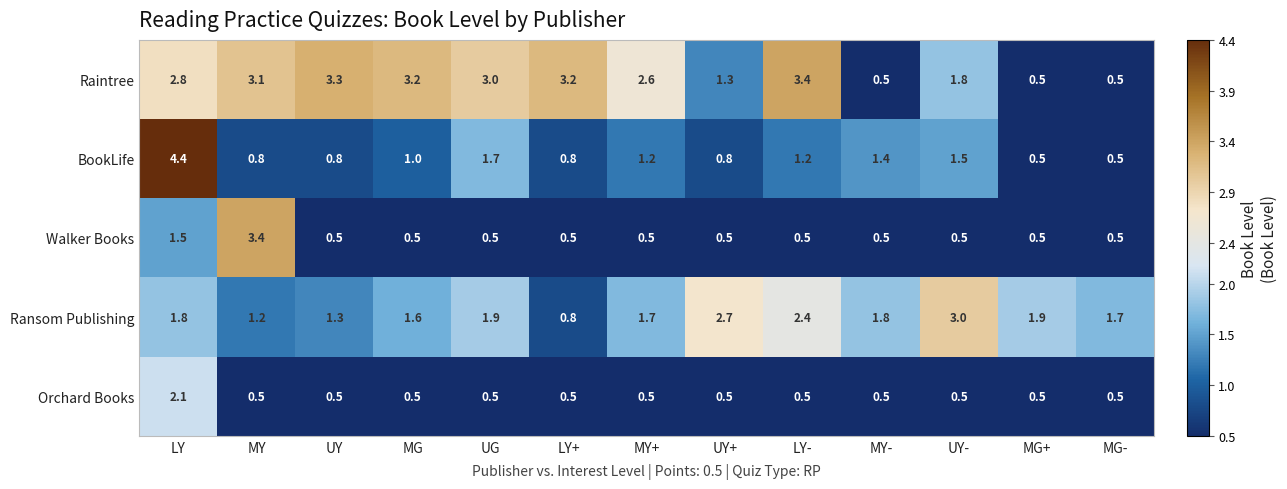

Which series has the largest range (max minus min)?

BookLife